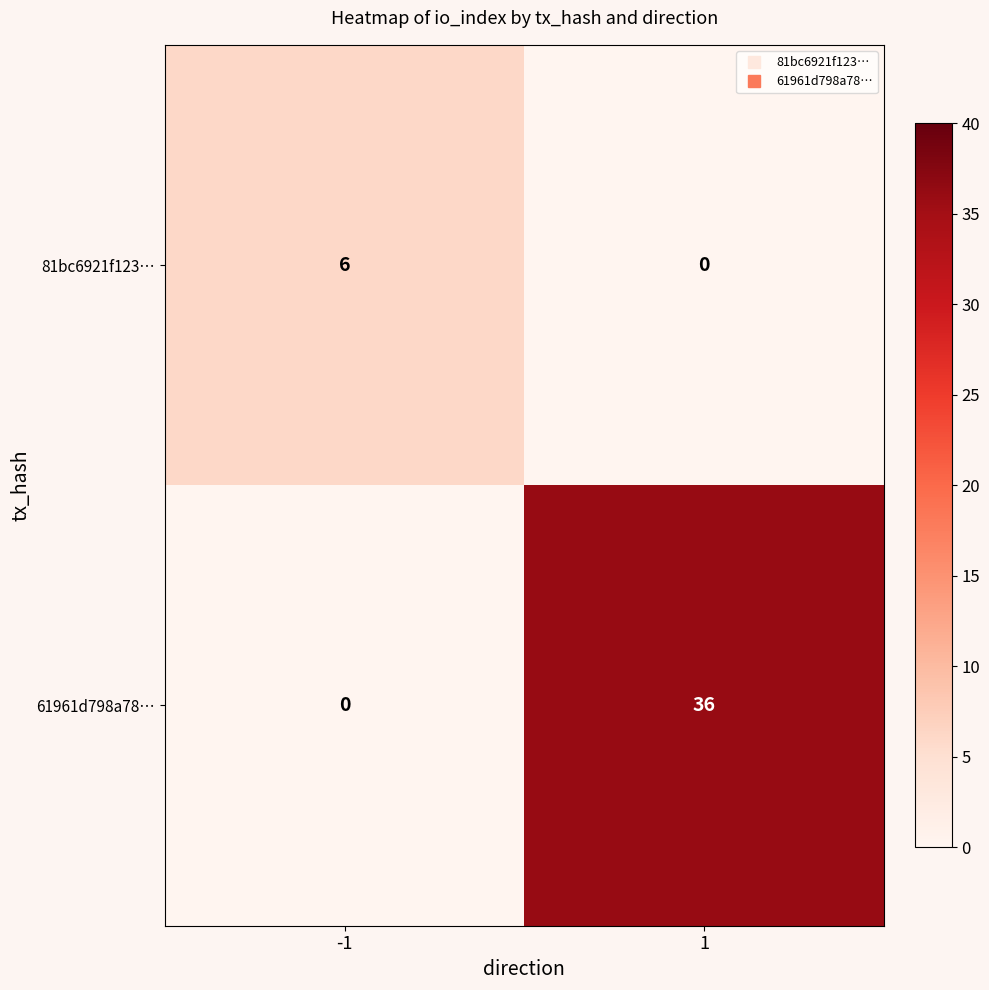

At which category is the sum across all series the highest?

1